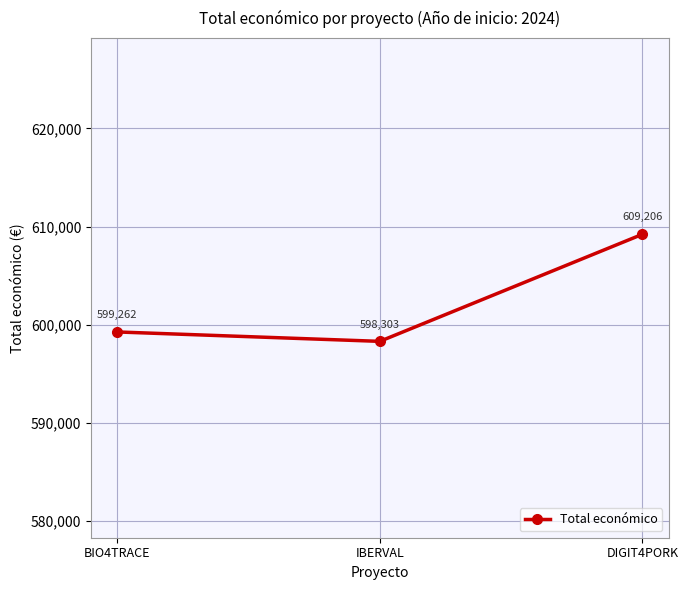

Reading left to right, transcribe all the data shown in this chart.

BIO4TRACE=599262	IBERVAL=598303	DIGIT4PORK=609206